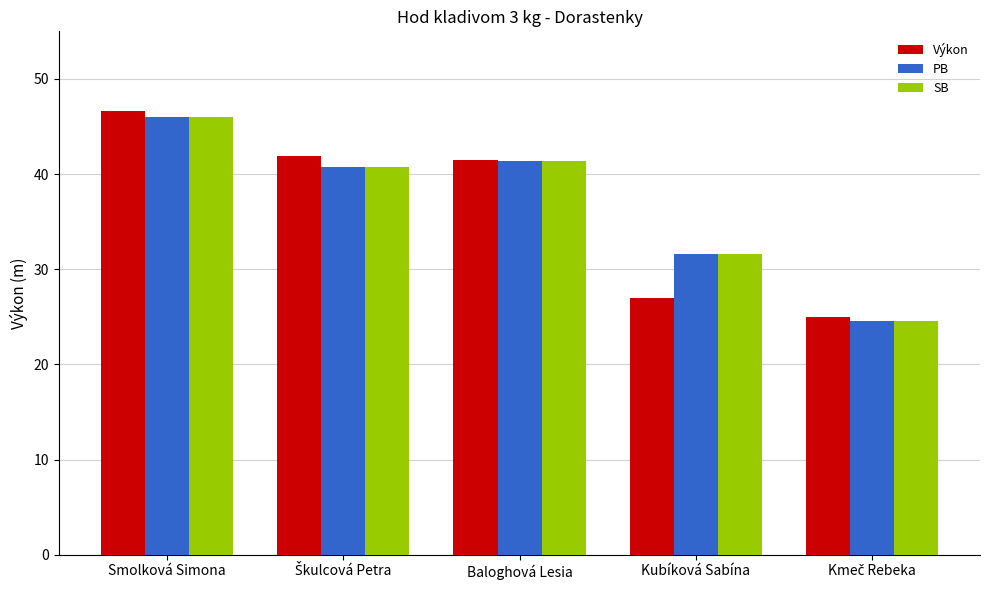

What are all the series names shown in the legend?

Výkon, PB, SB